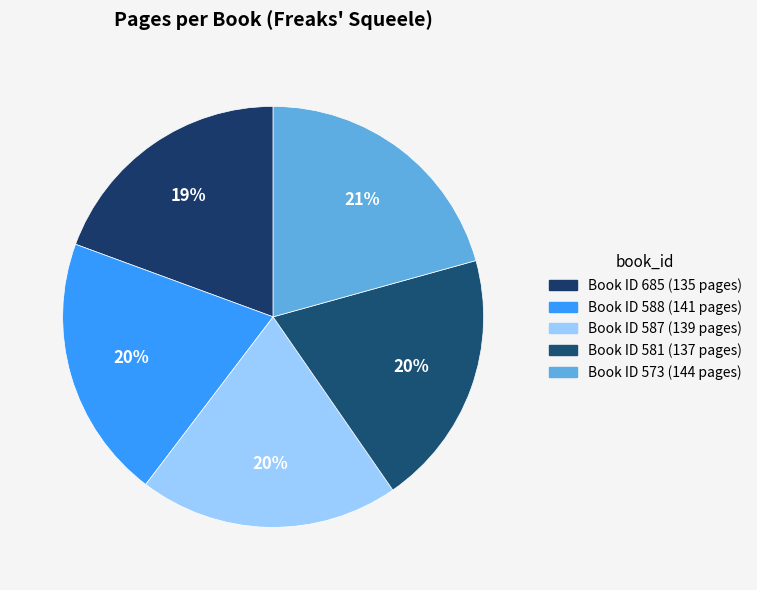

Which slice is the largest?

573